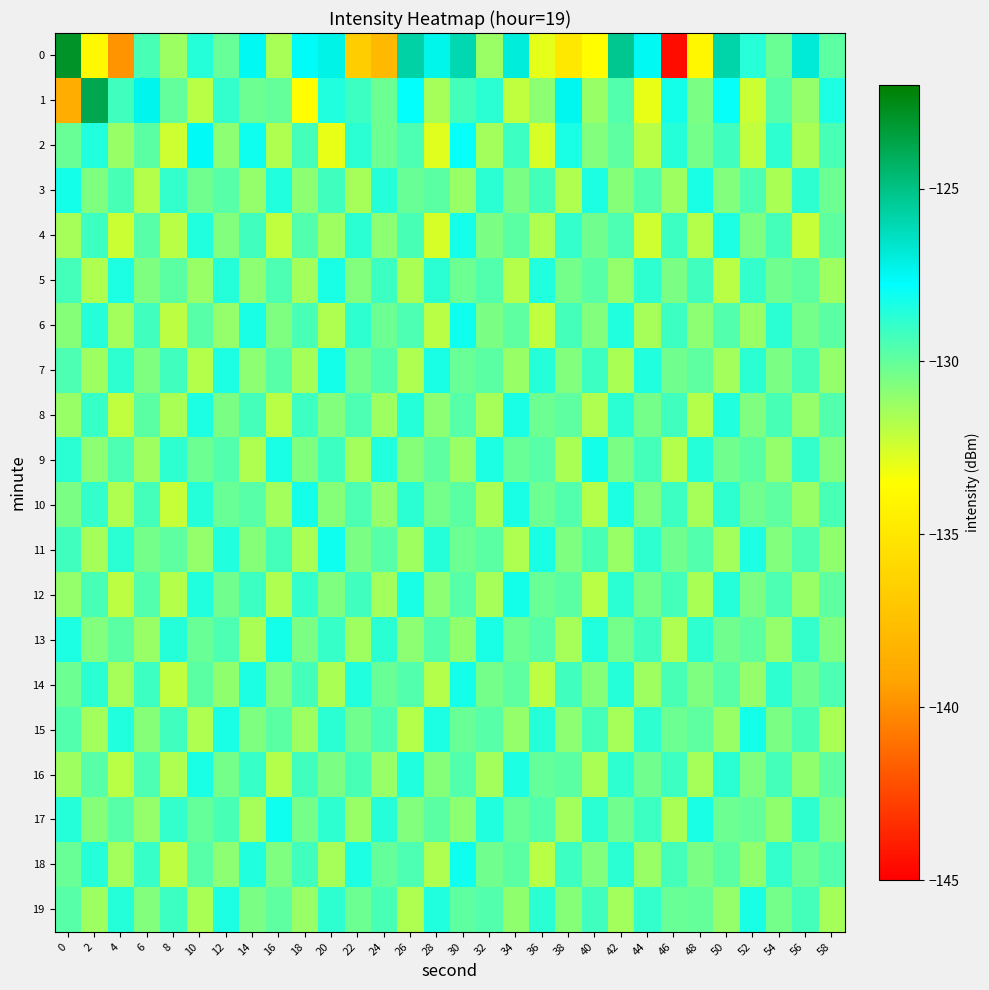

Rank the series at 6 from highest to lowest value.

1, 18, 14, 6, 10, 0, 16, 12, 4, 2, 8, 11, 5, 7, 19, 15, 17, 13, 9, 3